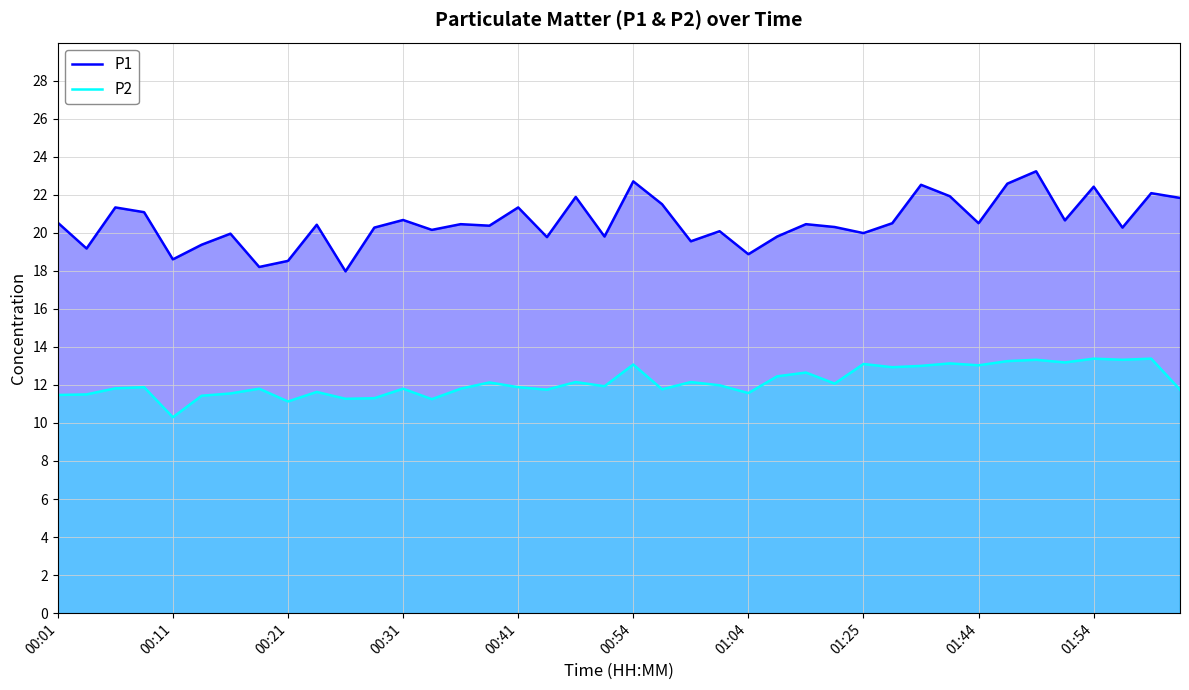

What is the lowest value of the P1 series?

18.0